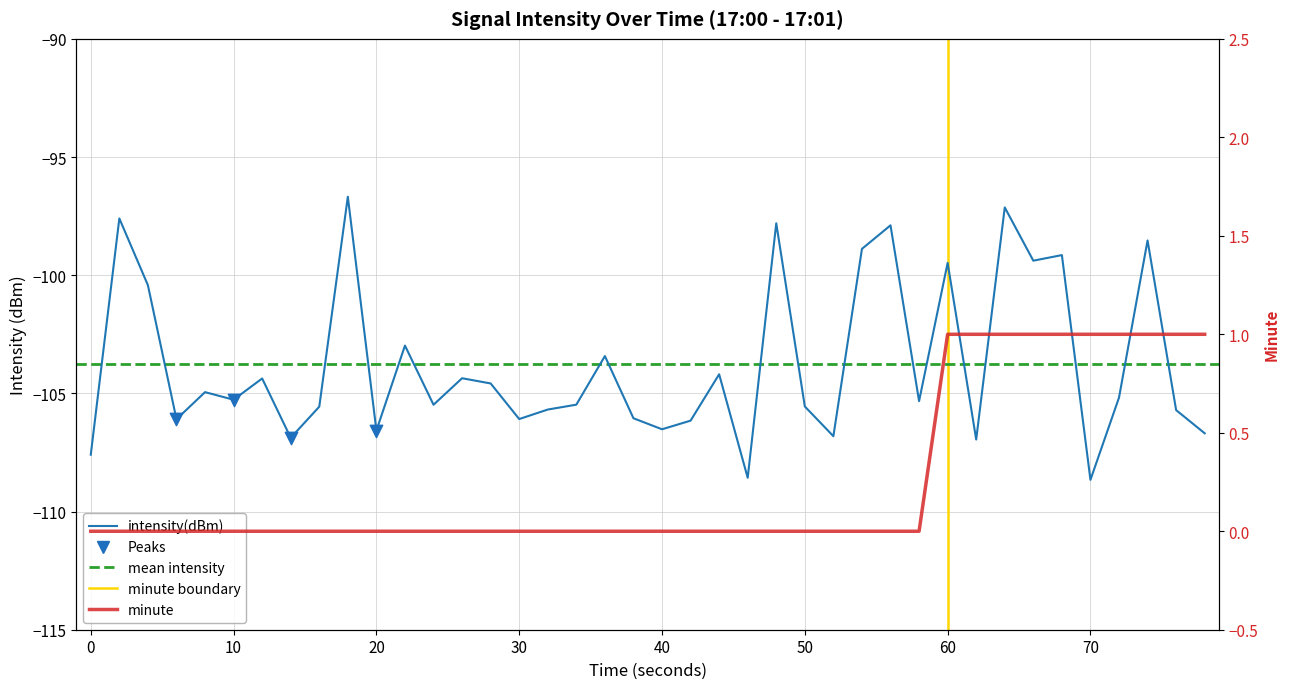

Which series has the widest spread of Y values?

intensity(dBm)